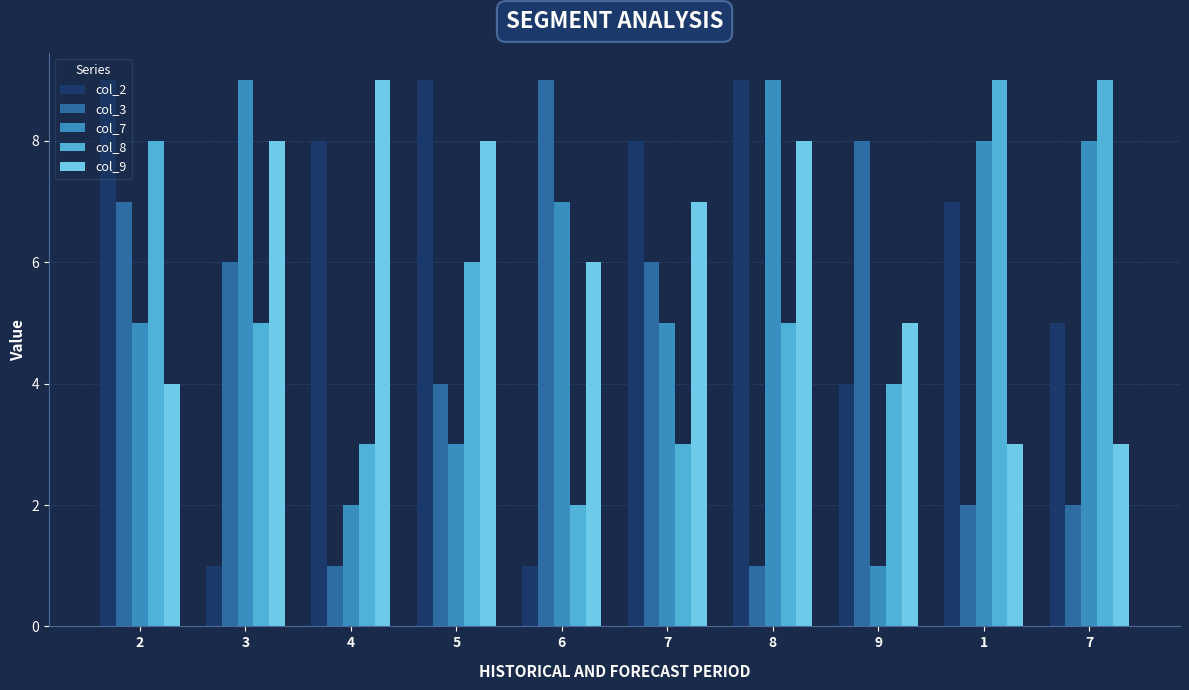

Are the bars horizontal?

No